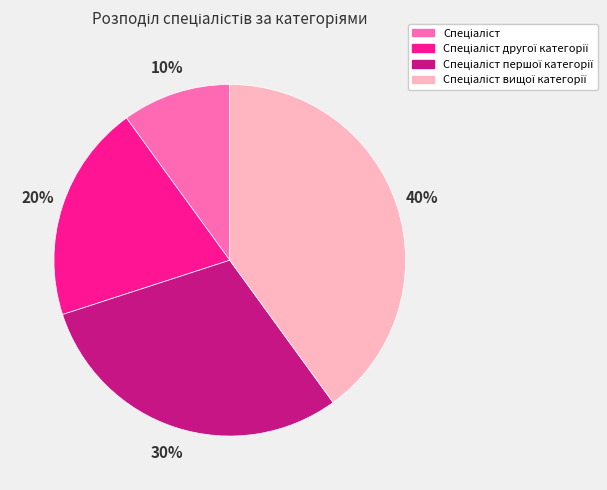

Is there any slice that represents more than half of the pie?

No